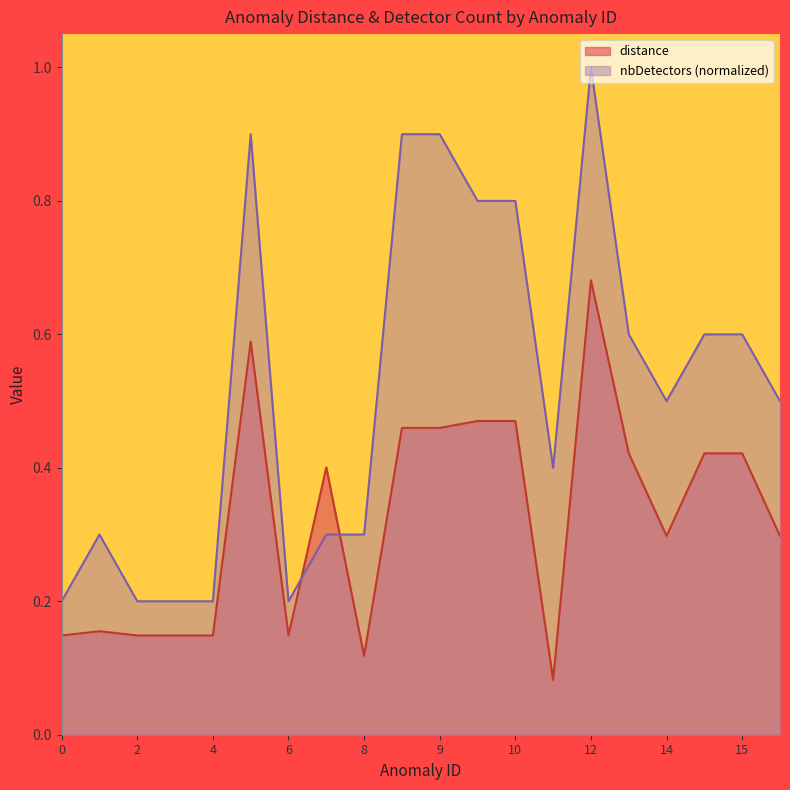

After their last crossing, which series has the higher values: distance or nbDetectors?

nbDetectors